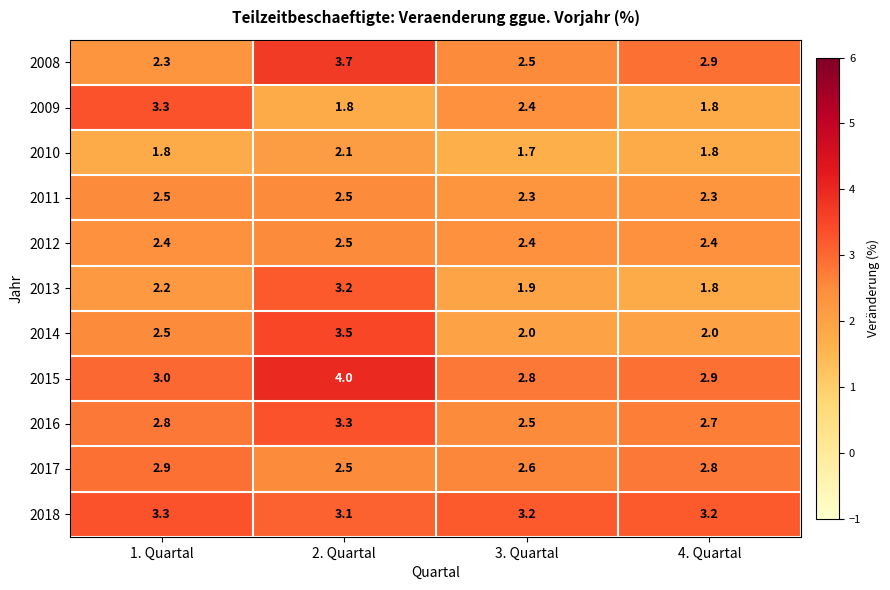

Is it true that 2008 equals 6.5 at 2. Quartal?

False